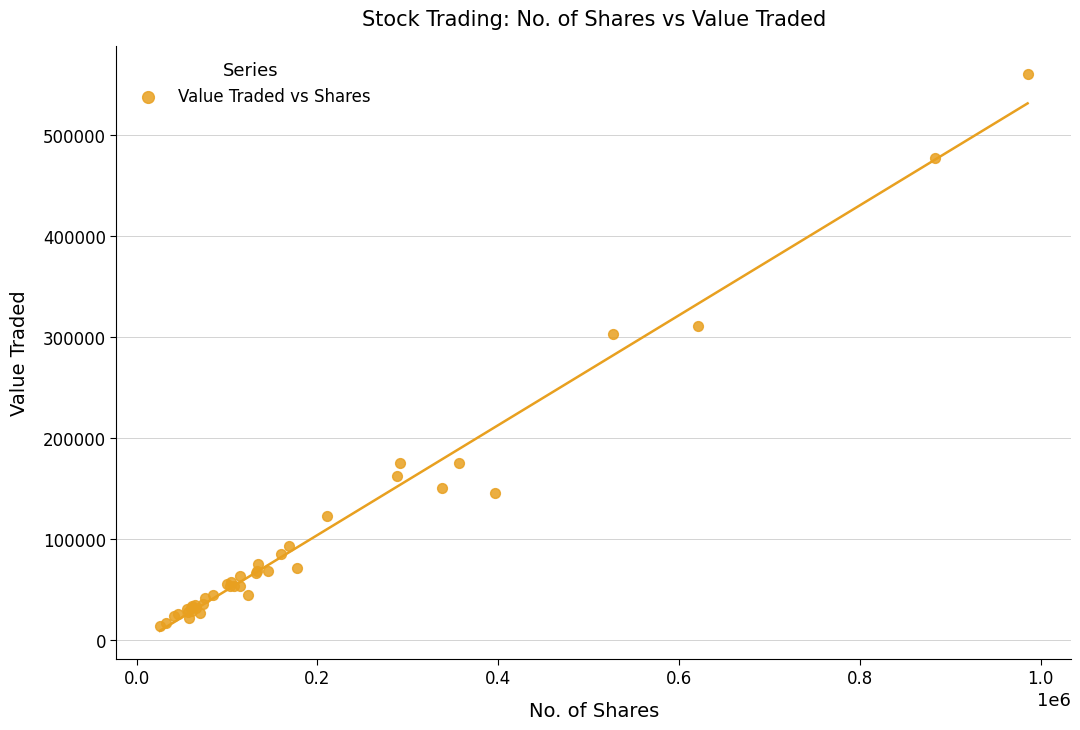

What Y value in the scatter plot is closest to 286899?

302583